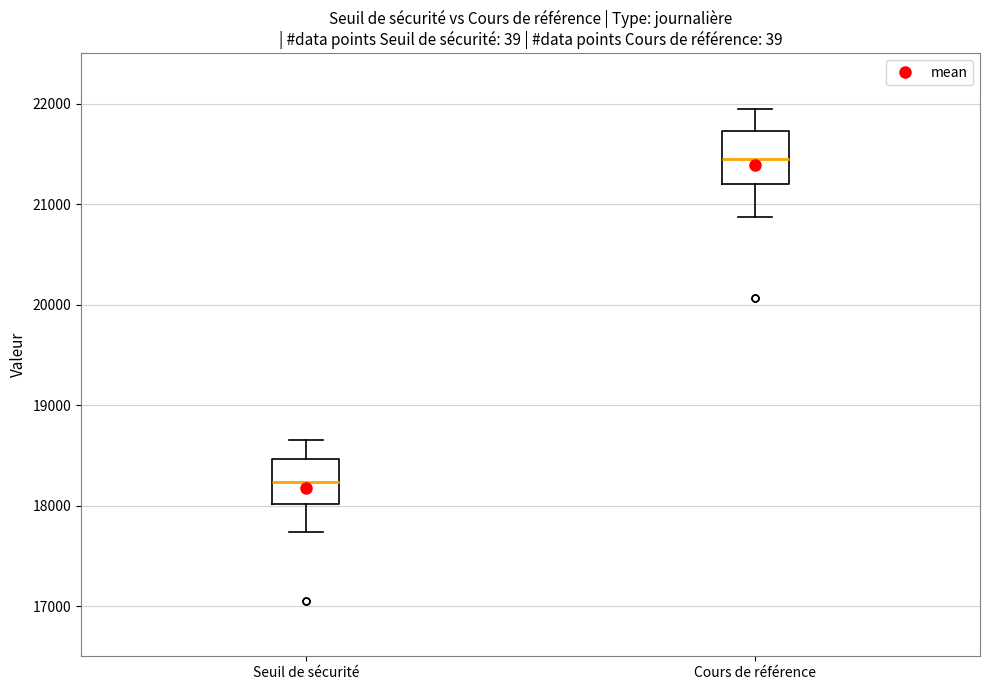

Which box's median line is the highest?

Cours de référence